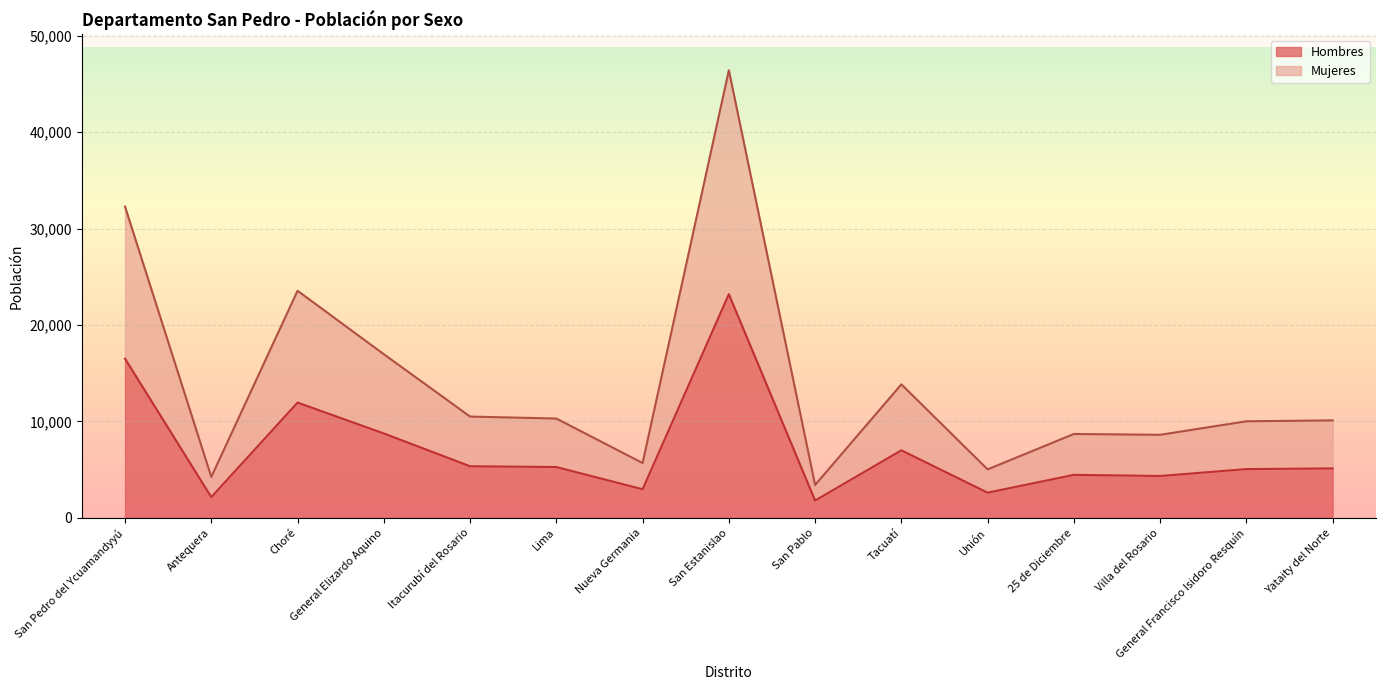

In Mujeres, how many points are lower than both neighbors (excluding endpoints)?

5